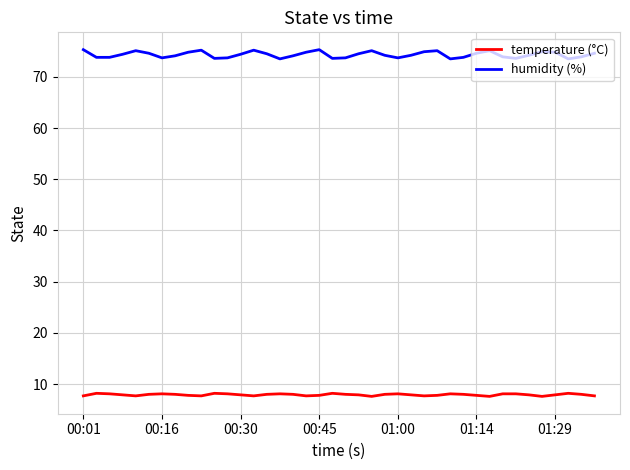

What is the greatest value displayed?

75.3